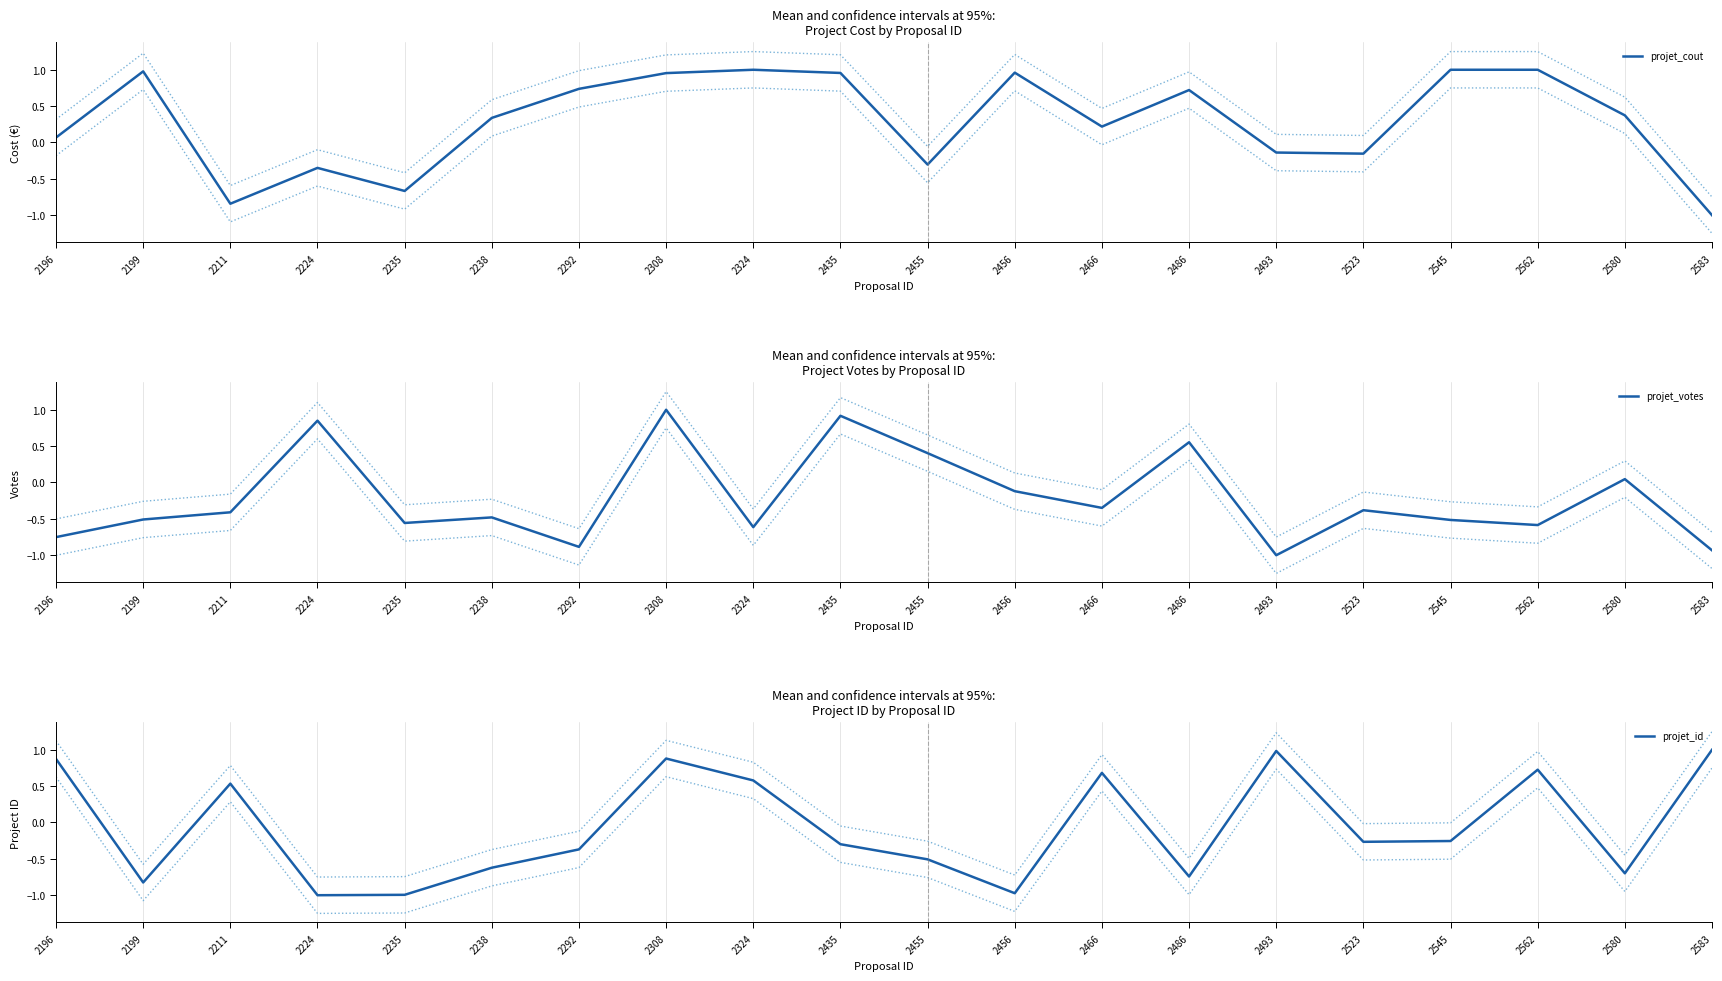

At how many categories does at least one series exceed 0?

18